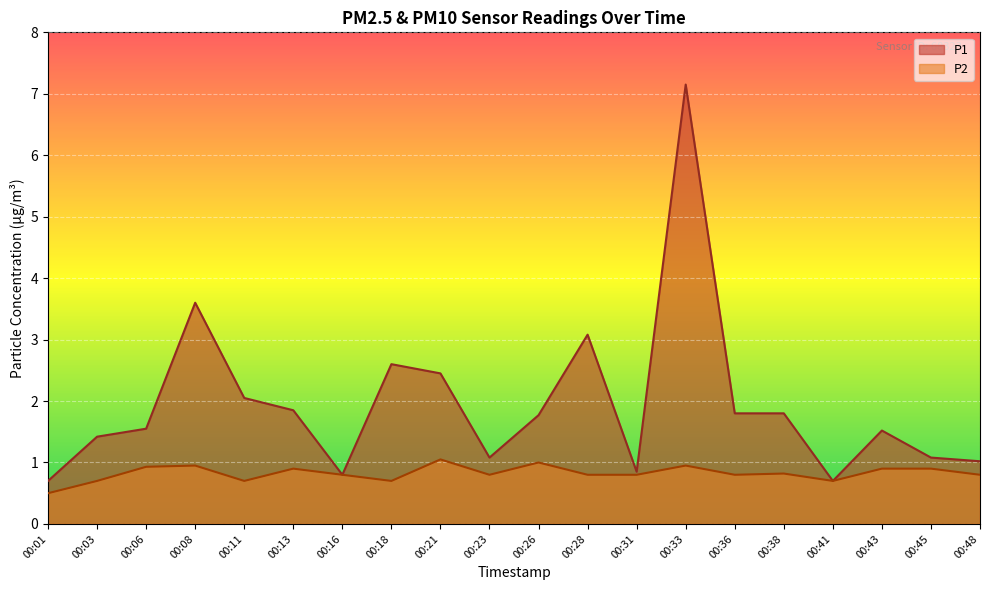

At which label does P1 reach its peak?

00:33